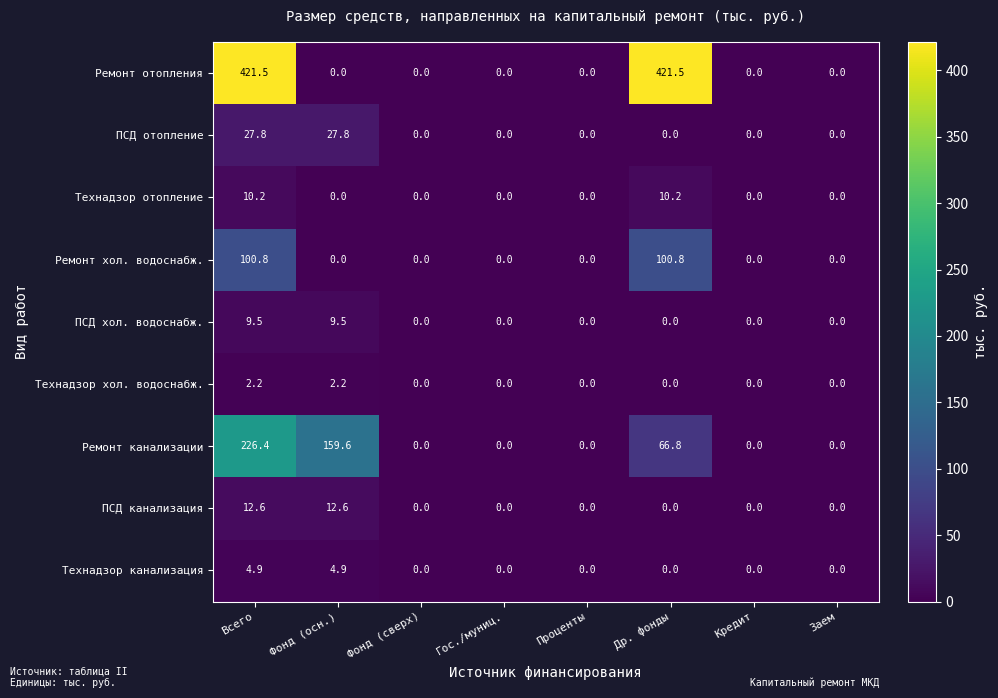

List the series in order of their peak value, highest first.

Ремонт отопления, Ремонт канализации, Ремонт хол. водоснабж., ПСД отопление, ПСД канализация, Технадзор отопление, ПСД хол. водоснабж., Технадзор канализация, Технадзор хол. водоснабж.